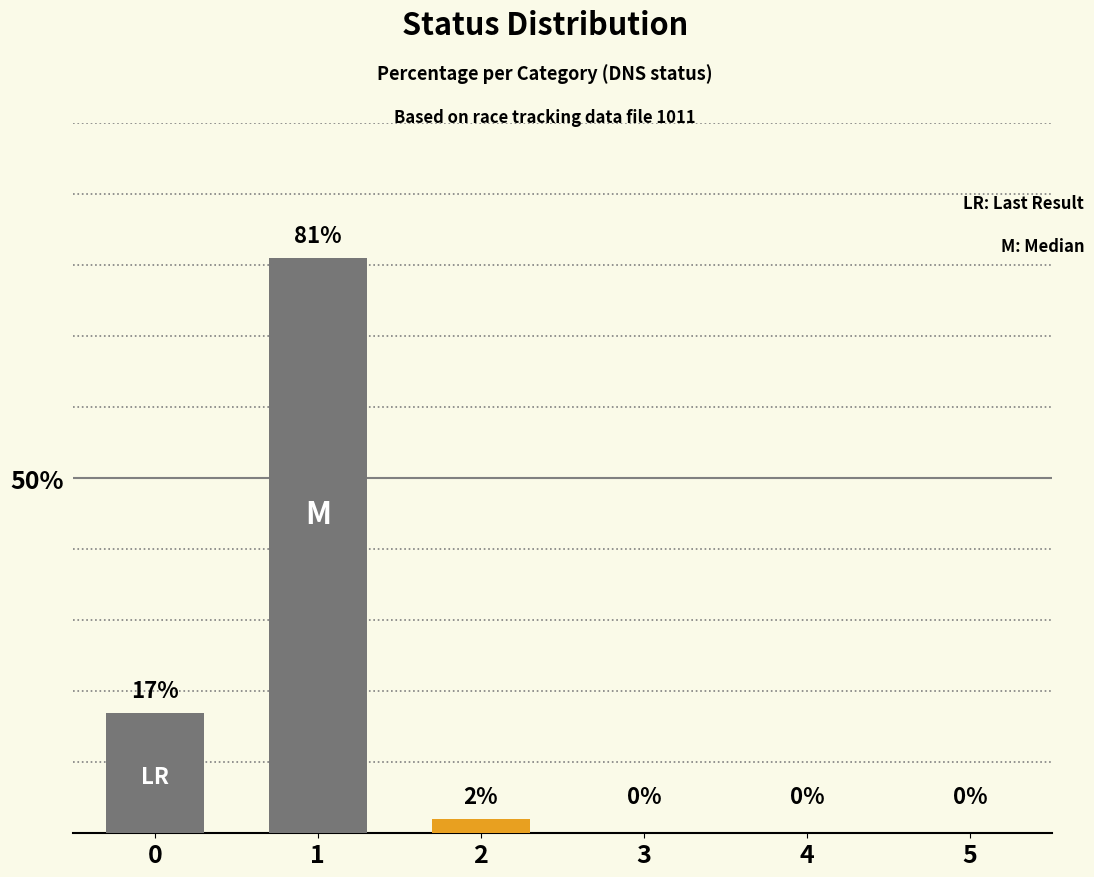

What are all the series names shown in the legend?

DNS, highlight